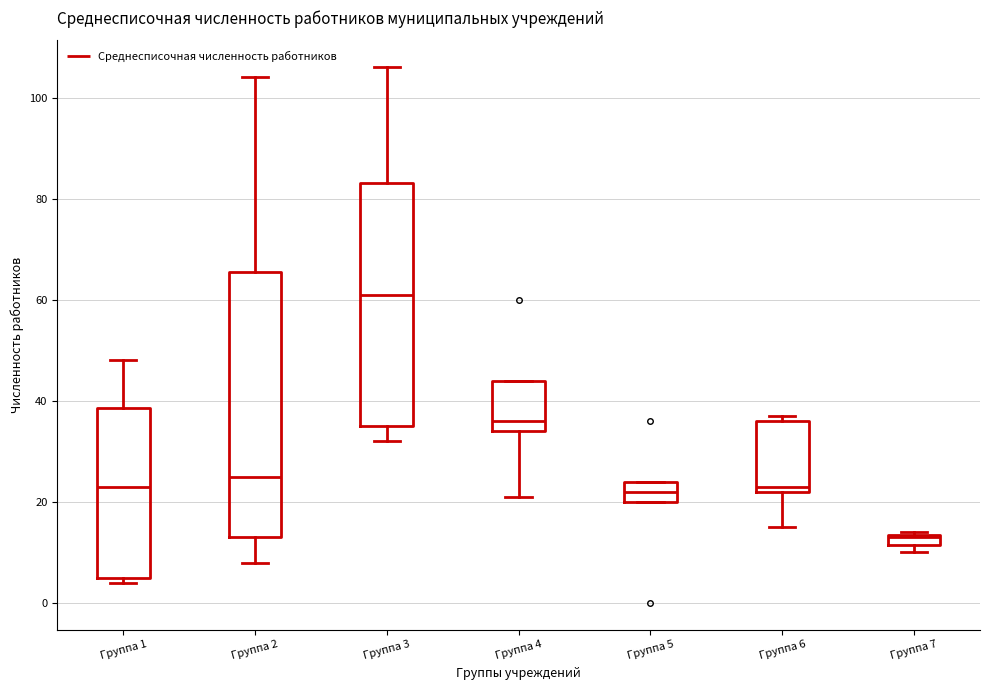

Which box is the tallest, from its lower edge to its upper edge?

Группа 2